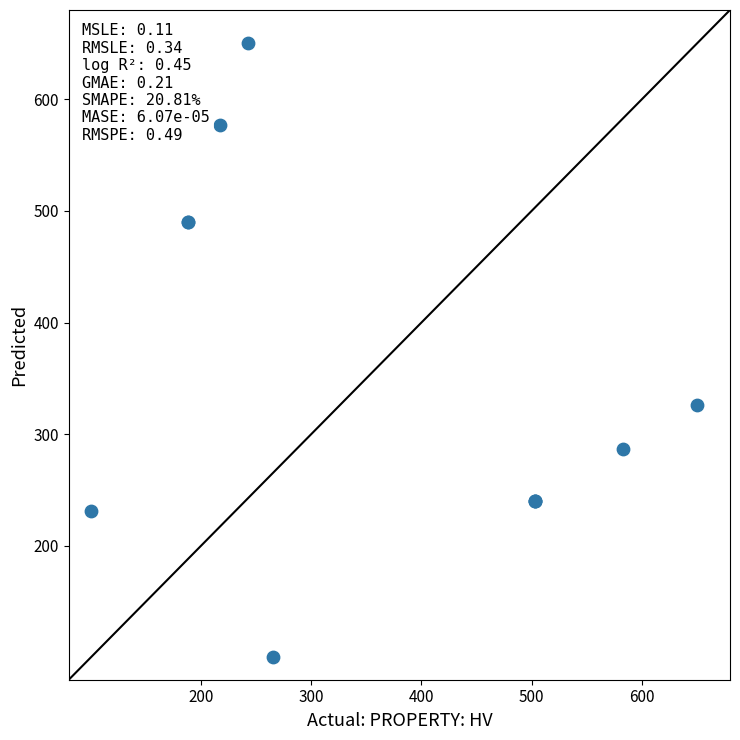

What Y value in the scatter plot is closest to 374?

326.3